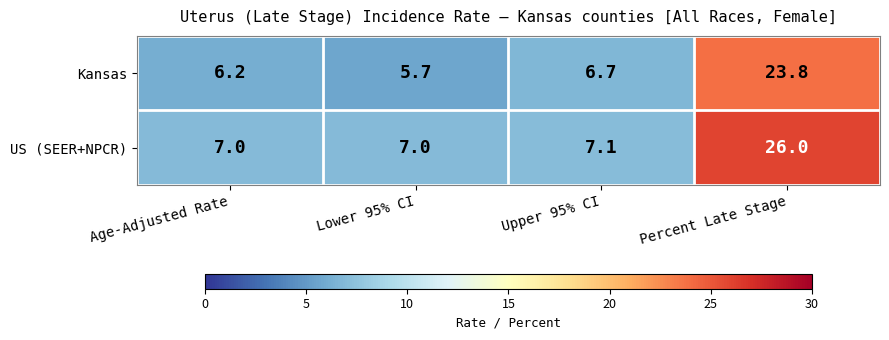

Read the US (SEER+NPCR) value at Percent Late Stage.

26.0